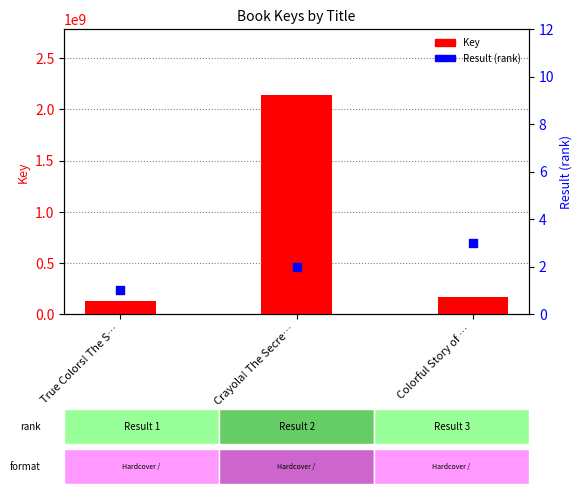

At which category is the sum across all series the highest?

Crayola! The Secre…